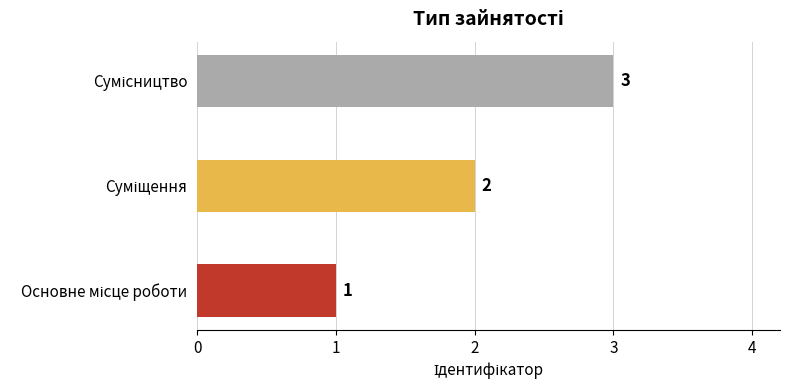

Count the values in the range 1 to 3.

3